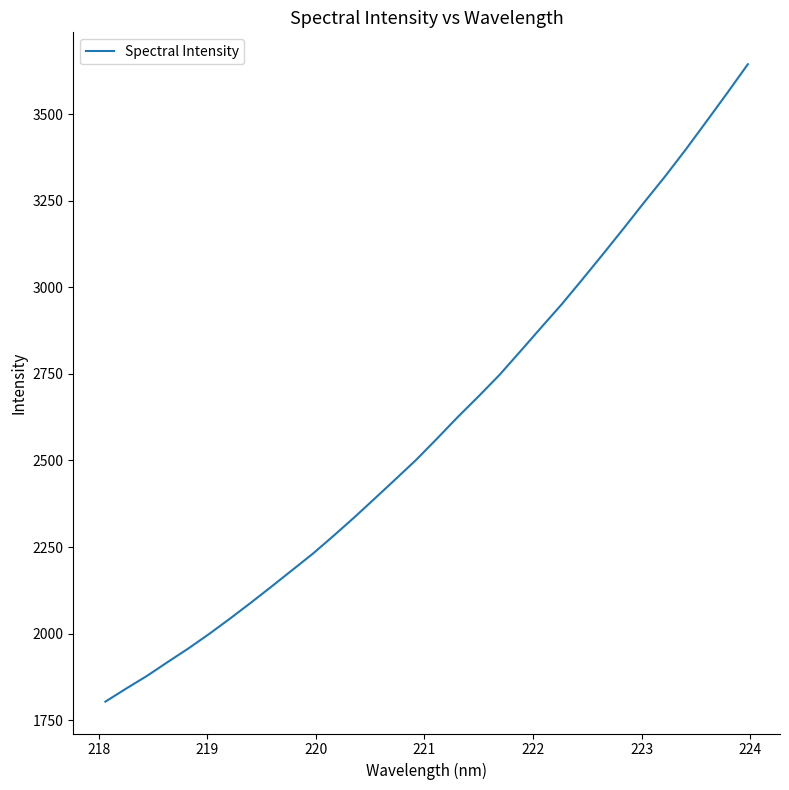

What is the maximum value shown in the chart?

3644.3